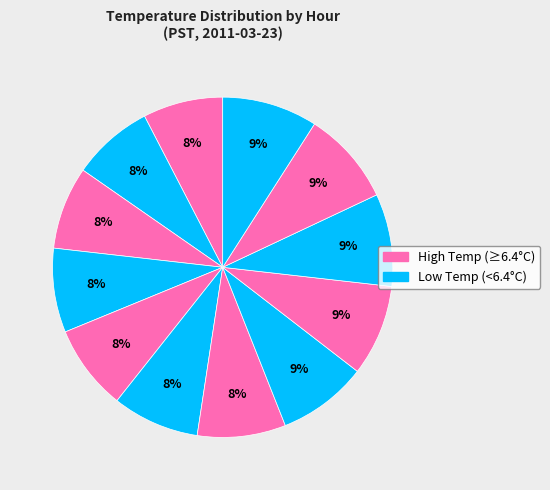

How many slices are in this pie chart?

12